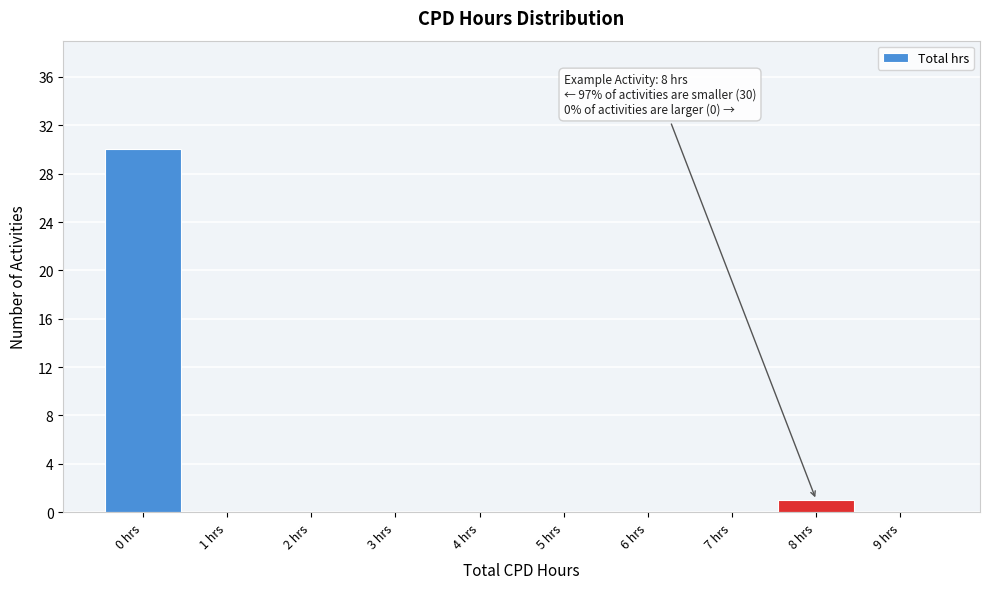

Reading right to left, list all the values displayed in this chart.

9 hrs=0	8 hrs=1	7 hrs=0	6 hrs=0	5 hrs=0	4 hrs=0	3 hrs=0	2 hrs=0	1 hrs=0	0 hrs=30